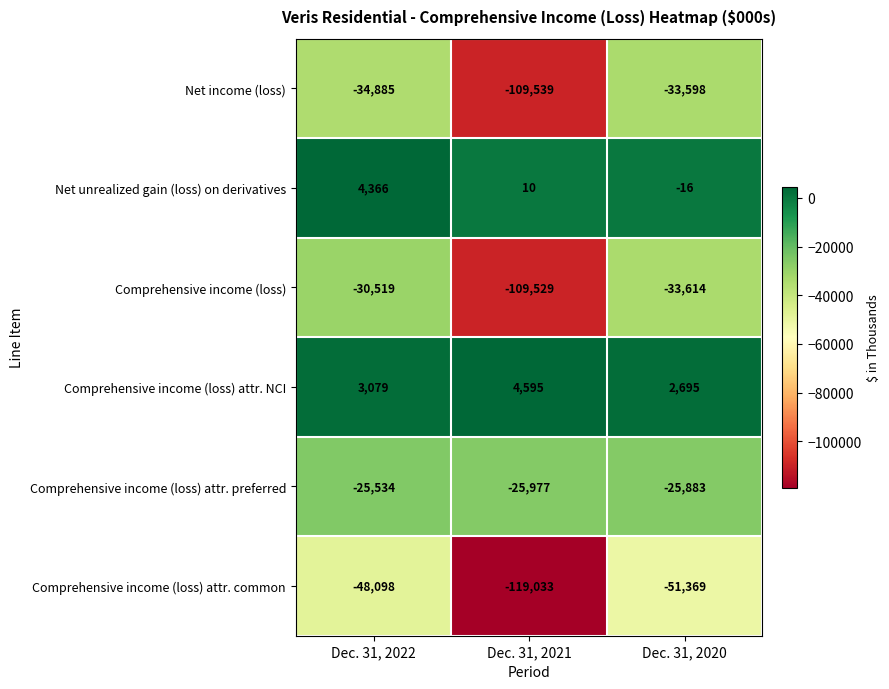

At which label is Net income (loss) closest to -71568?

Dec. 31, 2022